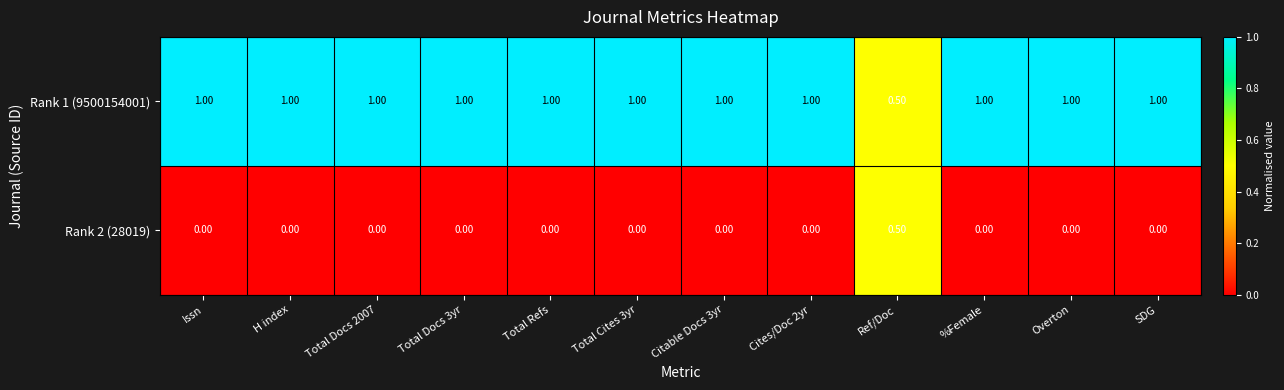

What is the spread (max minus min) of values at Total Docs 2007?

1.0